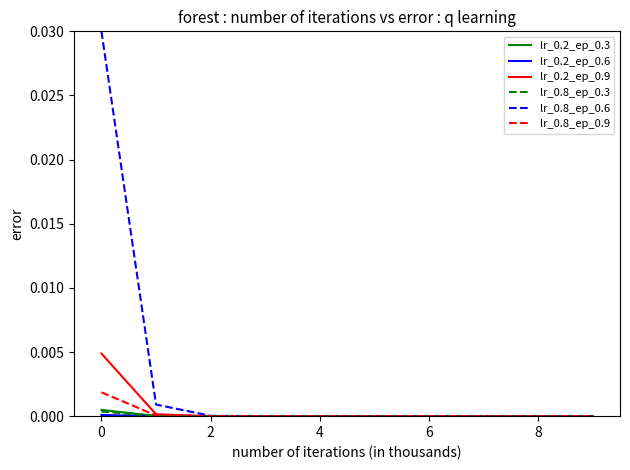

Which series has the largest total across all categories?

lr_0.8_ep_0.6